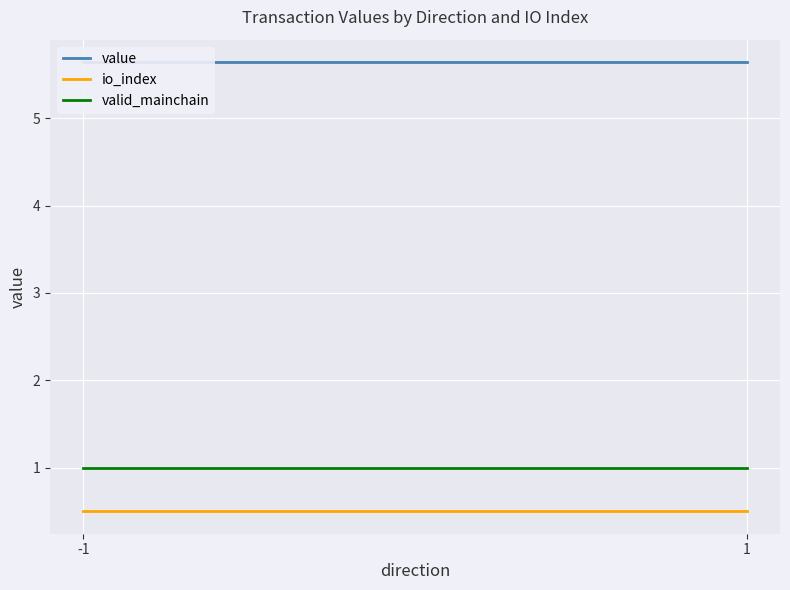

Is the value of io_index at -1 greater than the value of valid_mainchain at -1?

No